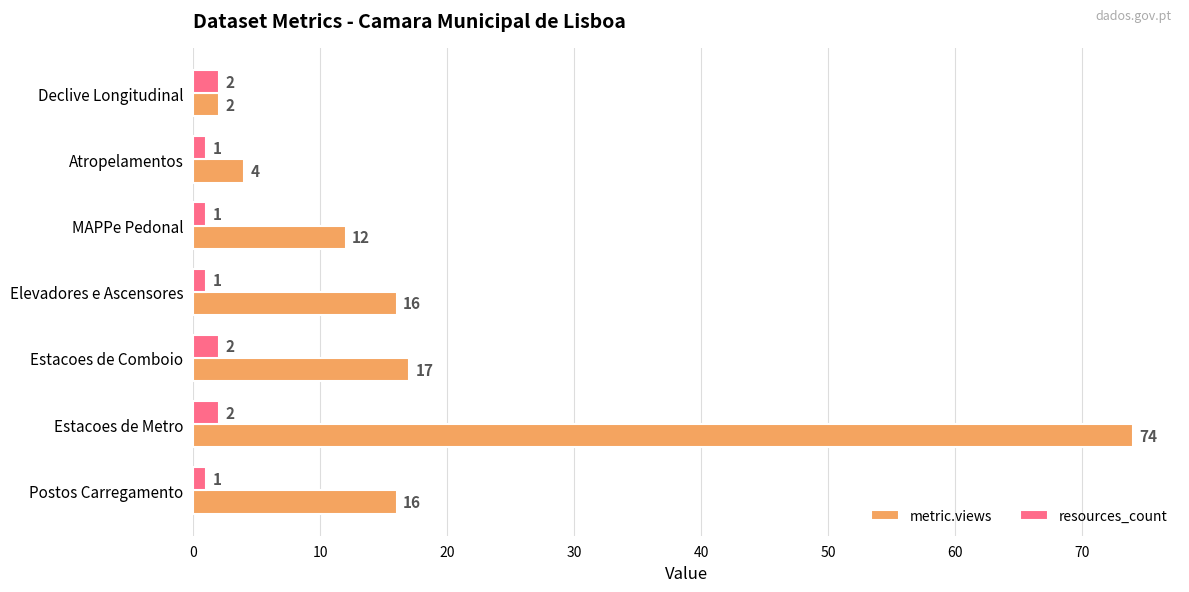

At which label does metric.views reach its peak?

Estacoes de Metro